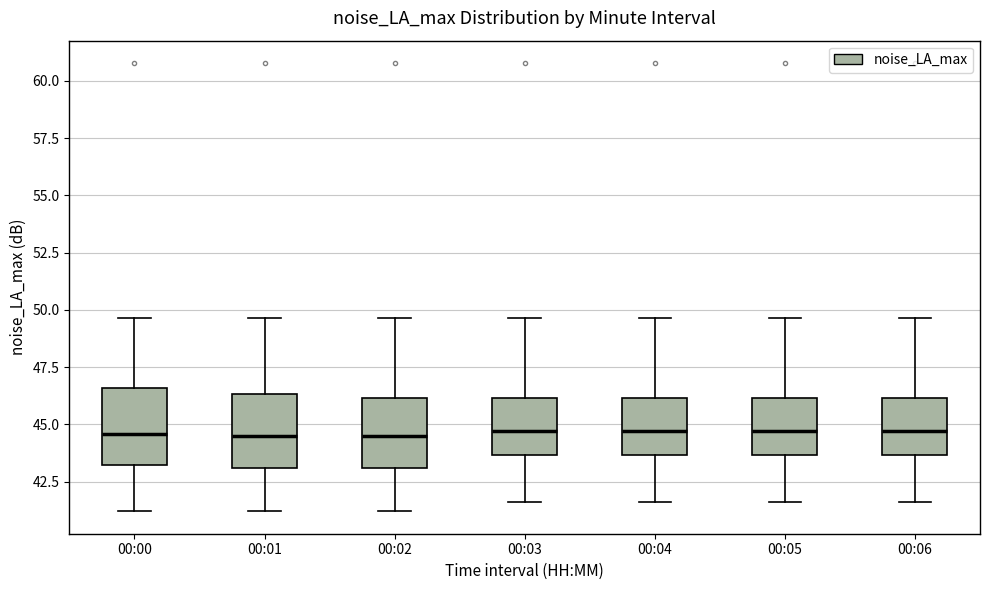

Reading left to right, transcribe this box plot: for each box, give where its median line is, the range the box spans, and where its two whiskers end, as read against the y-axis. The values are not printed on the chart, so give them approximately, as read against the axis.

00:00: median 44.5, box 43.0 to 46.5, whiskers 41.0 to 49.5
00:01: median 44.5, box 43.0 to 46.5, whiskers 41.0 to 49.5
00:02: median 44.5, box 43.0 to 46.0, whiskers 41.0 to 49.5
00:03: median 44.5, box 43.5 to 46.0, whiskers 41.5 to 49.5
00:04: median 44.5, box 43.5 to 46.0, whiskers 41.5 to 49.5
00:05: median 44.5, box 43.5 to 46.0, whiskers 41.5 to 49.5
00:06: median 44.5, box 43.5 to 46.0, whiskers 41.5 to 49.5